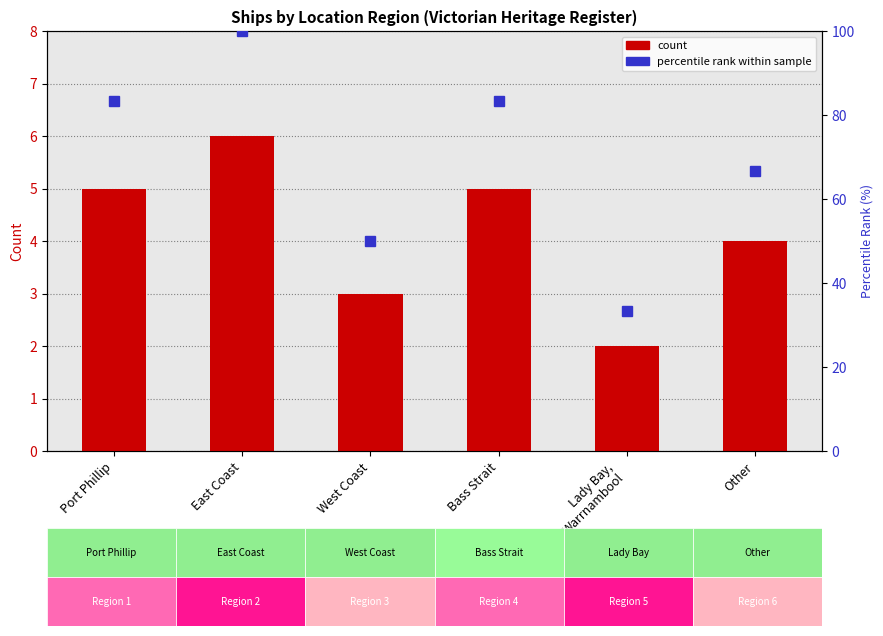

Does the chart contain any negative values?

No